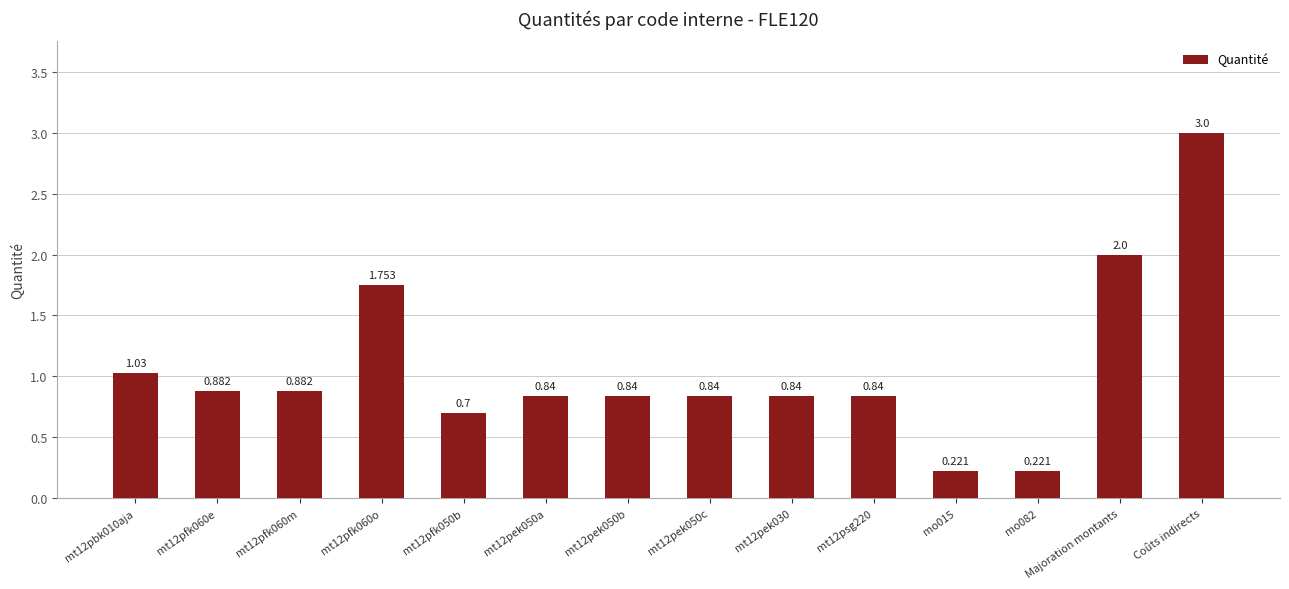

Are the bars grouped side by side (vs. stacked)?

No